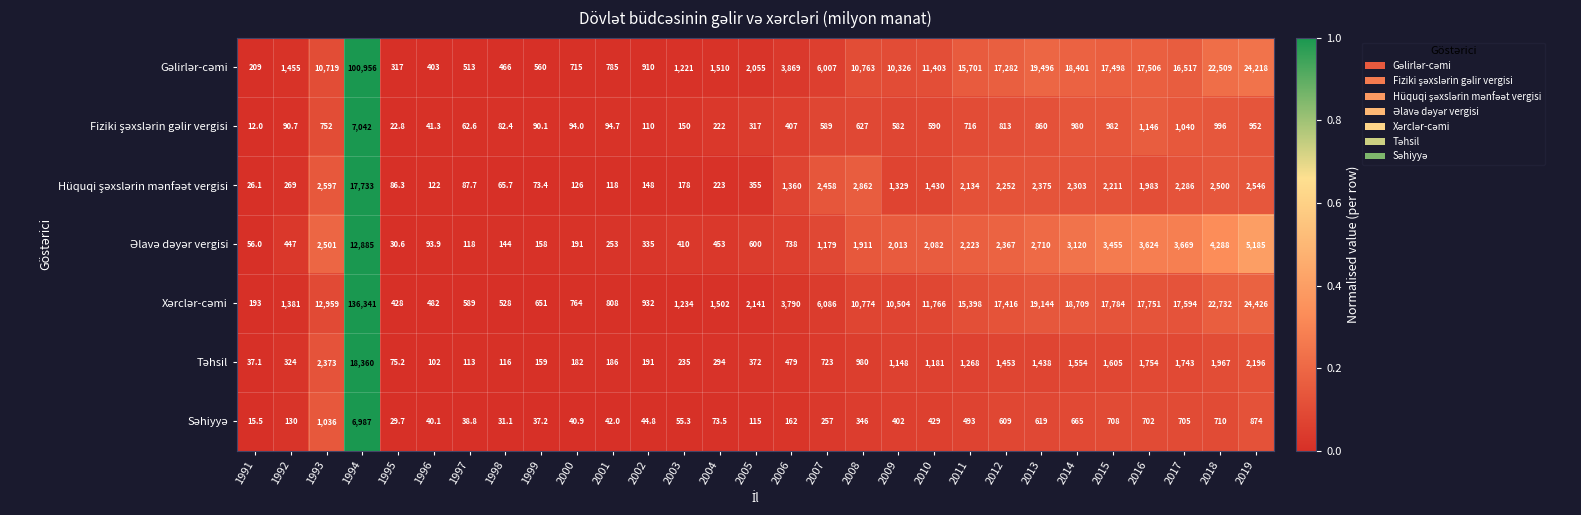

Which label corresponds to the smallest value in the chart?

1991